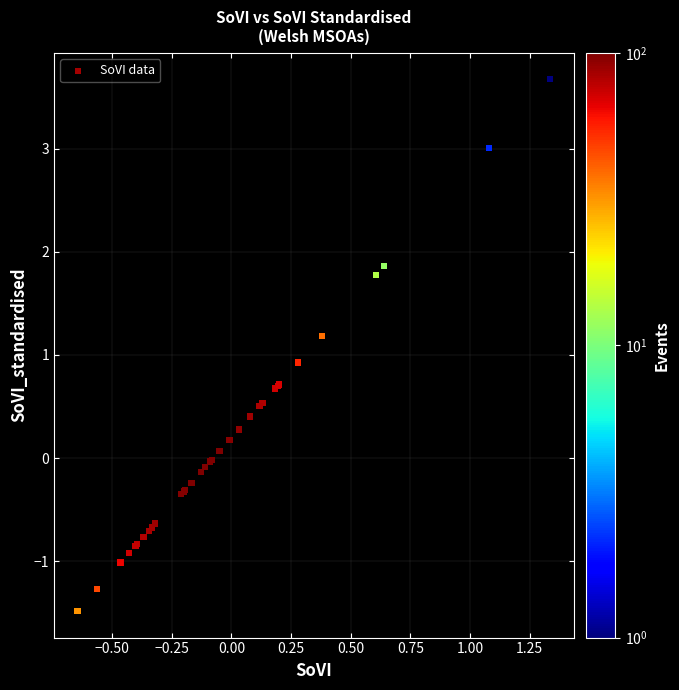

What Y value in the scatter plot is closest to 1?

0.9